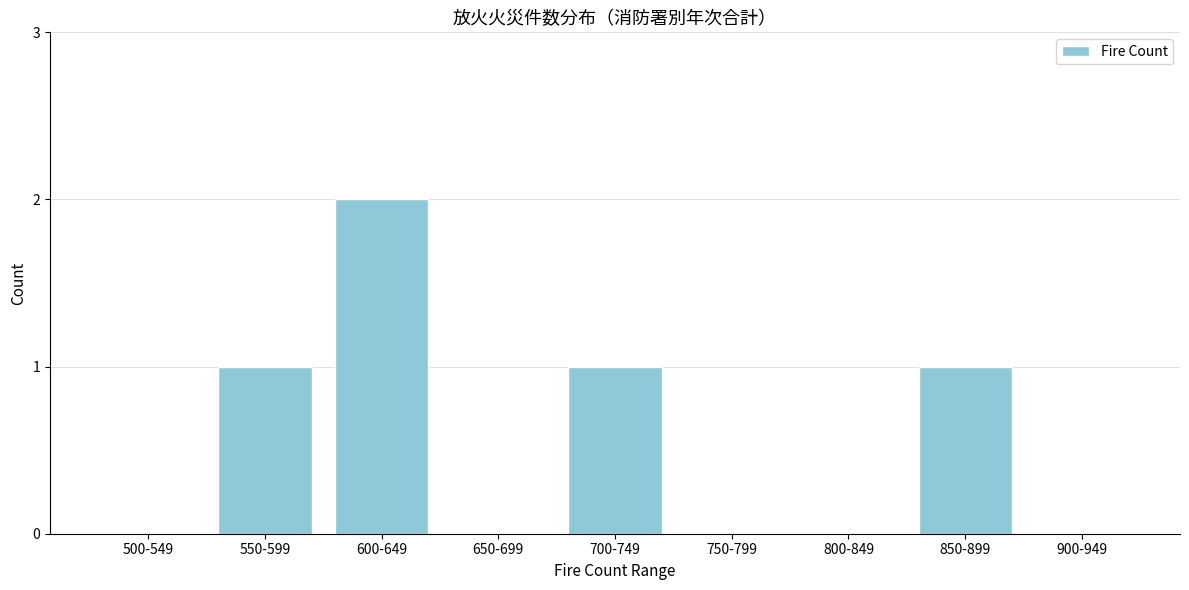

Reading left to right, list all the values displayed in this chart.

500-549=0	550-599=1	600-649=2	650-699=0	700-749=1	750-799=0	800-849=0	850-899=1	900-949=0